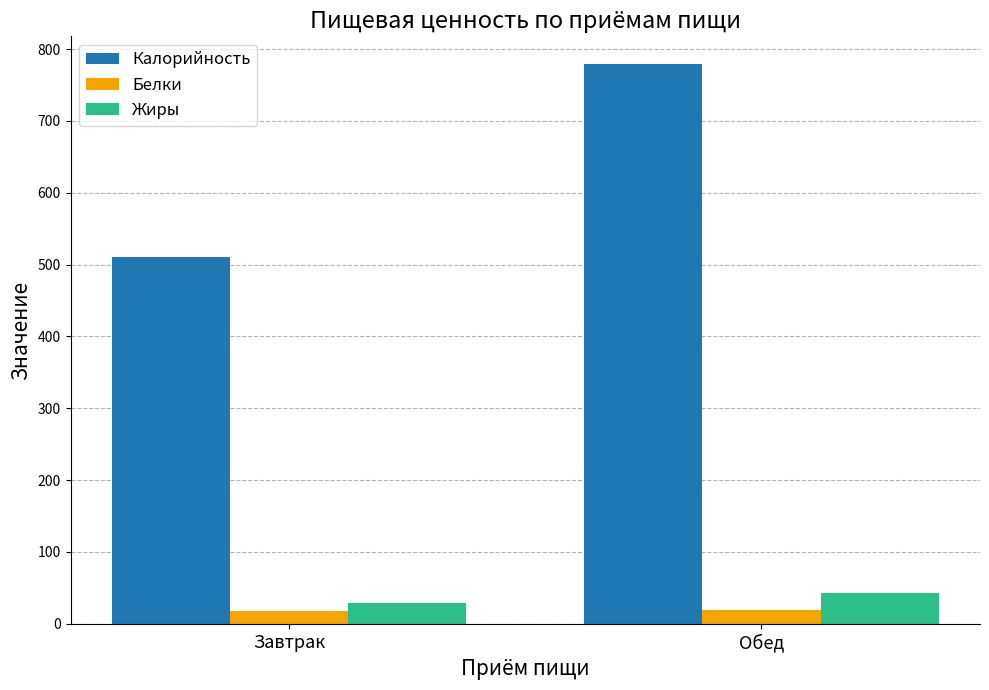

Which category has the highest value in the Калорийность series?

Обед